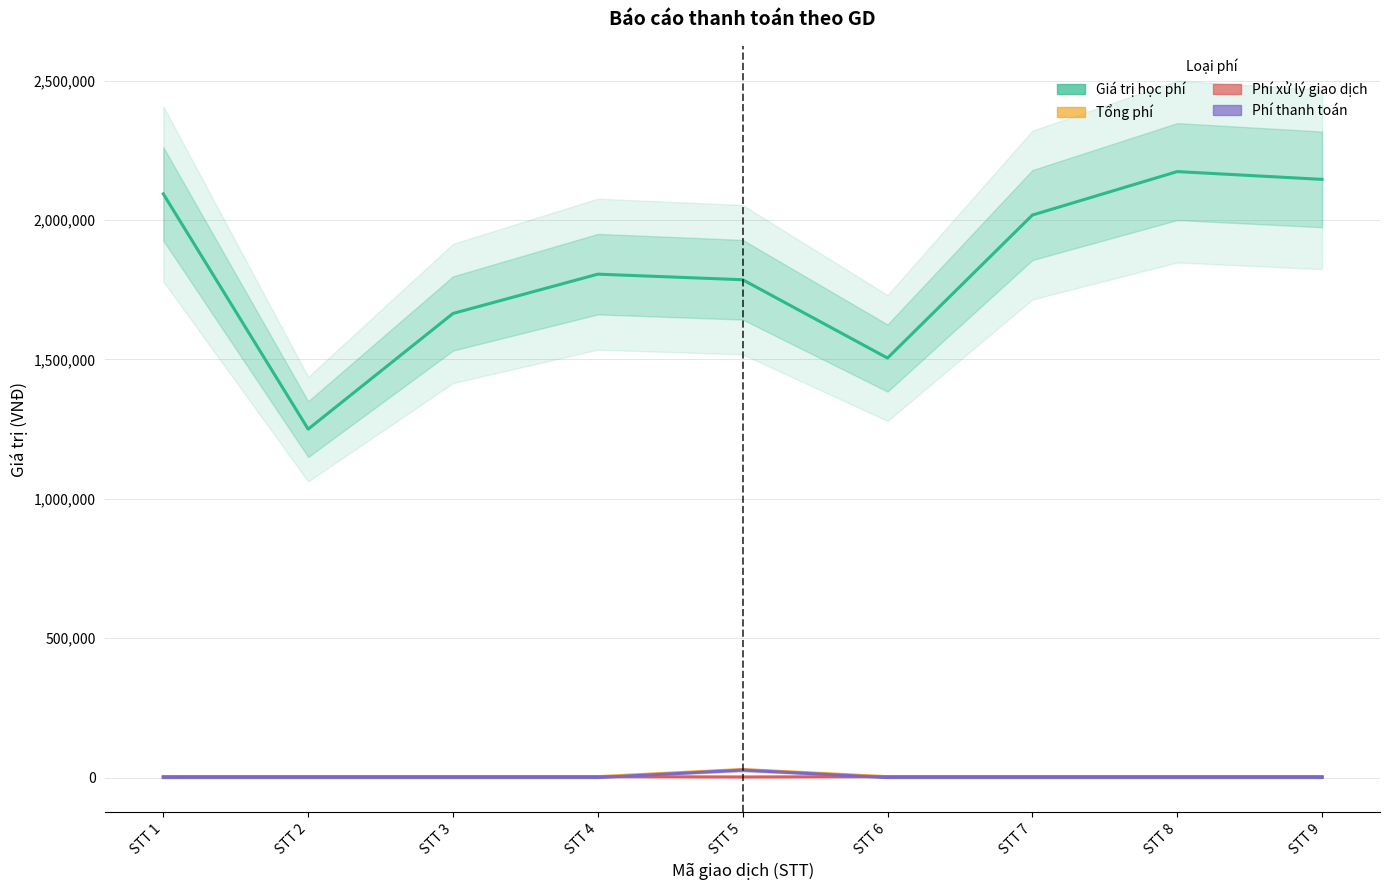

Is the value of Phí xử lý giao dịch at STT 4 greater than the value of Tổng phí at STT 1?

No